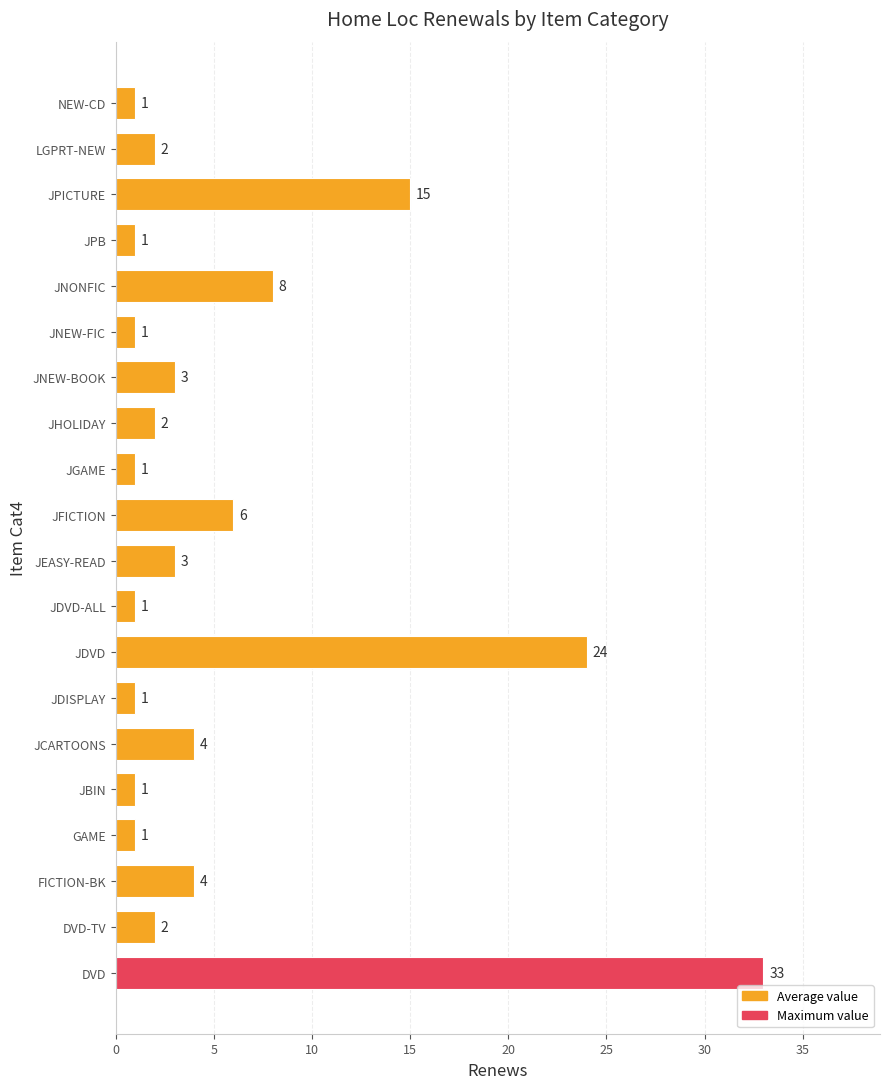

How many data points are less than 2?

8